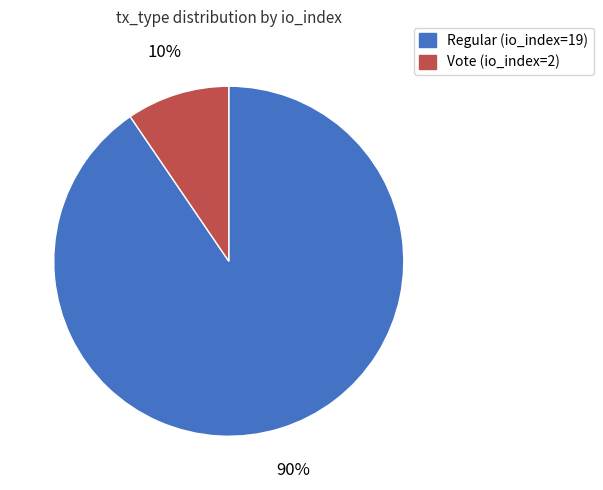

Is there any slice that represents more than half of the pie?

Yes